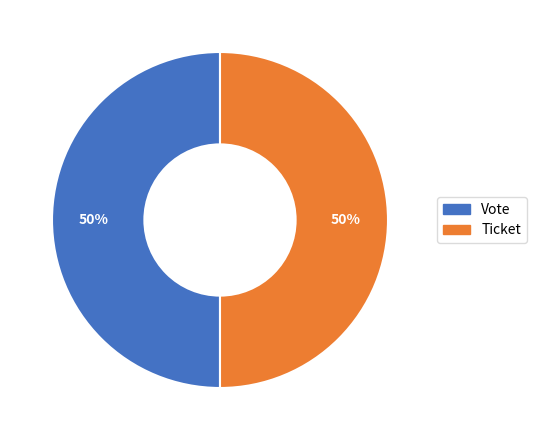

To the nearest percent, what is the average slice percentage?

50%